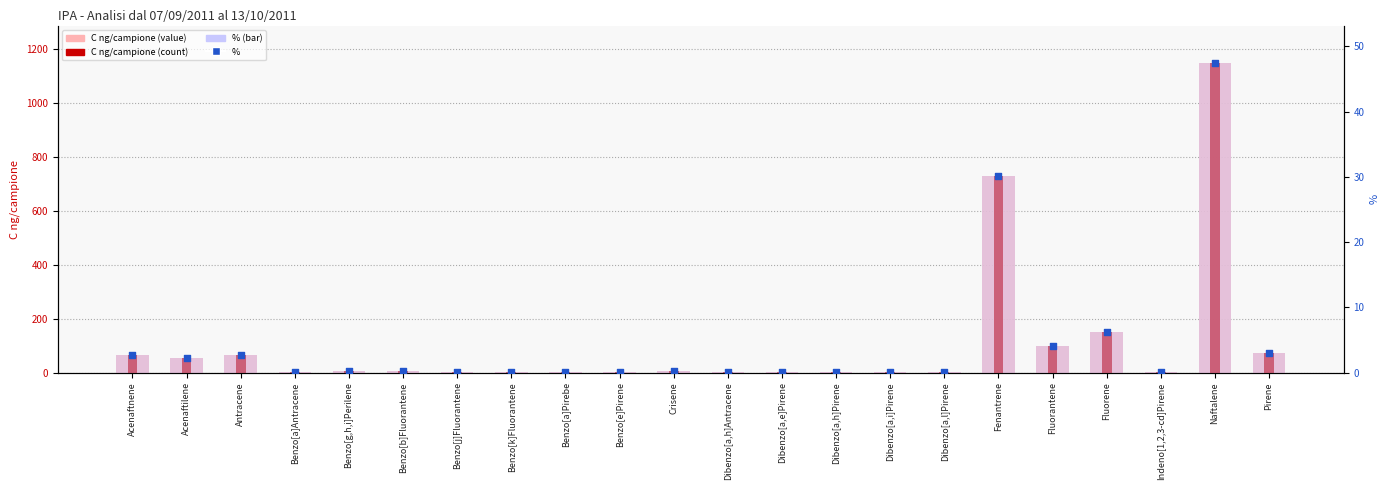

Is the value of % at Benzo[a]Antracene greater than the value of % (bar) at Benzo[e]Pirene?

Yes